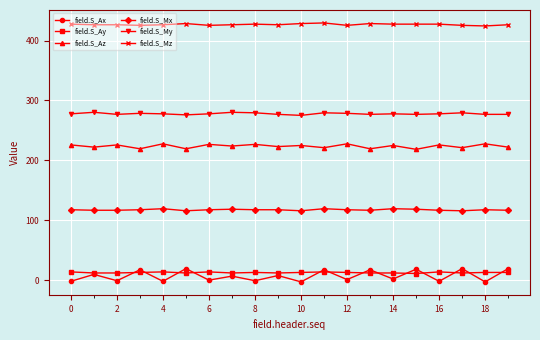

What is the minimum value for field.S_Mz?

424.3